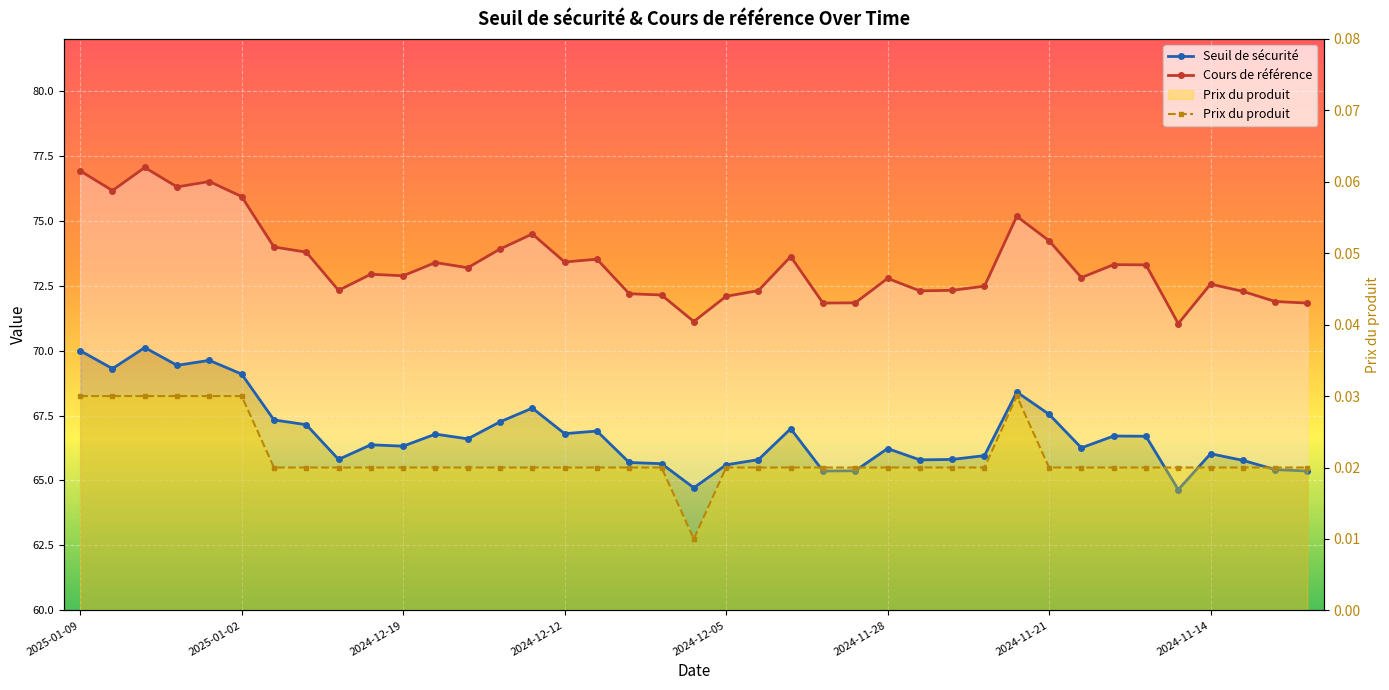

Count the number of categories in the chart.

39